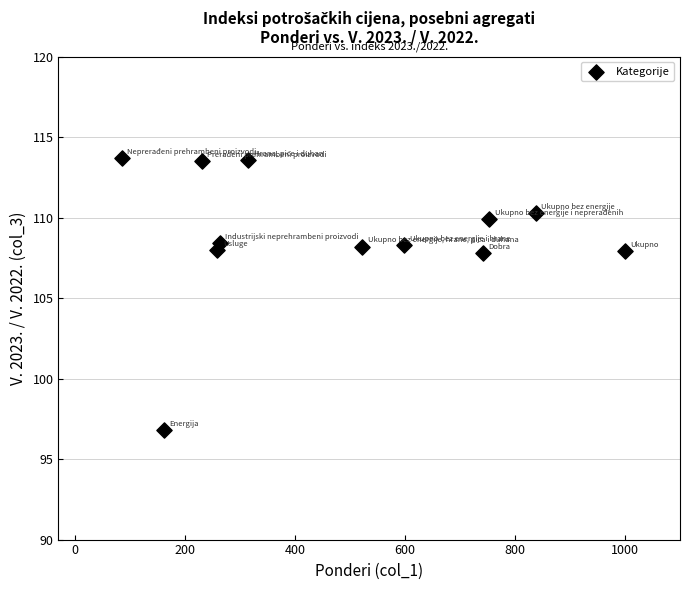

What is the range of X values (max minus min)?

915.3